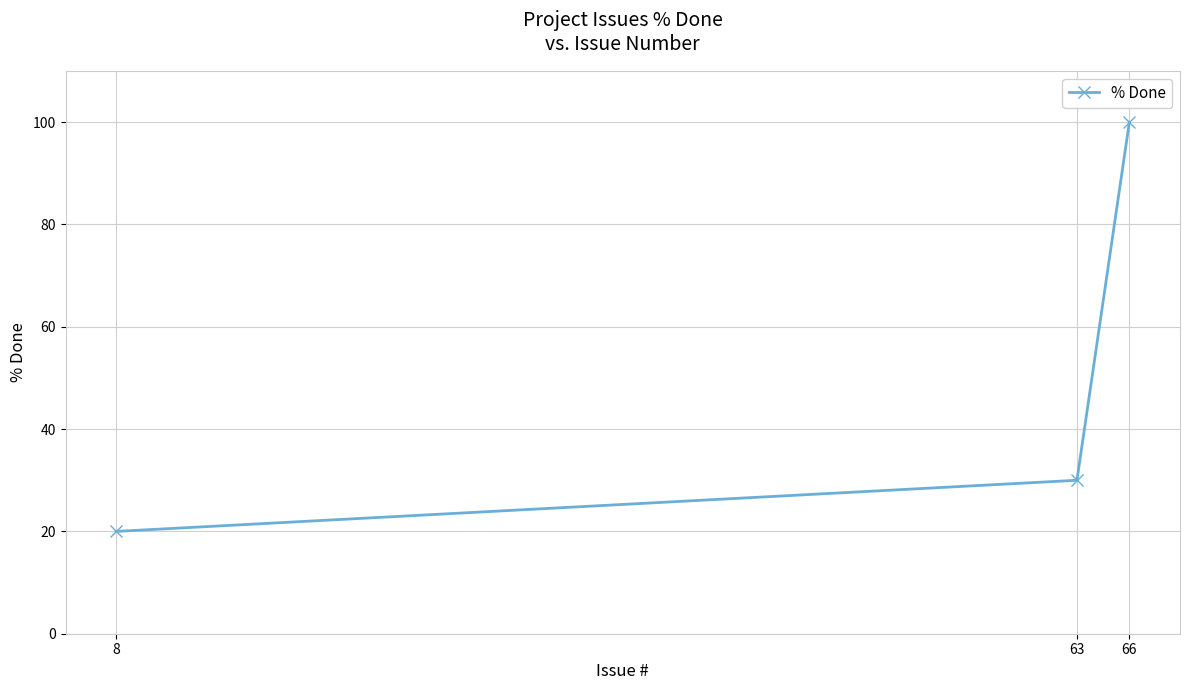

Reading left to right, extract all data points from this chart.

8=20	63=30	66=100